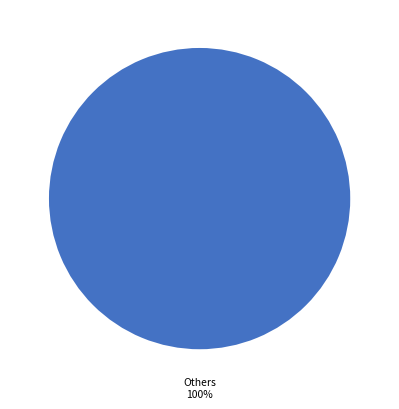

Is there a majority slice in this chart?

Yes